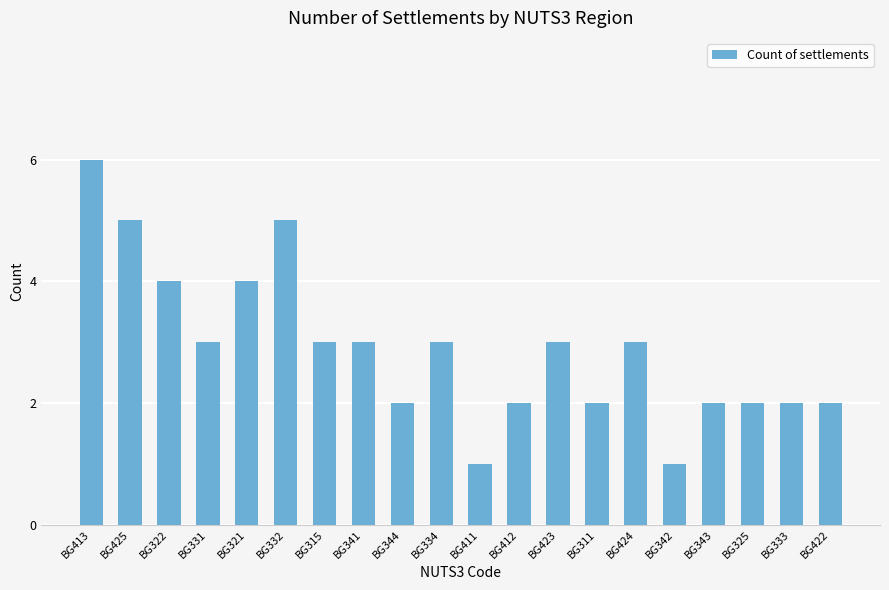

What is the value of the 3rd bar from the left?

4